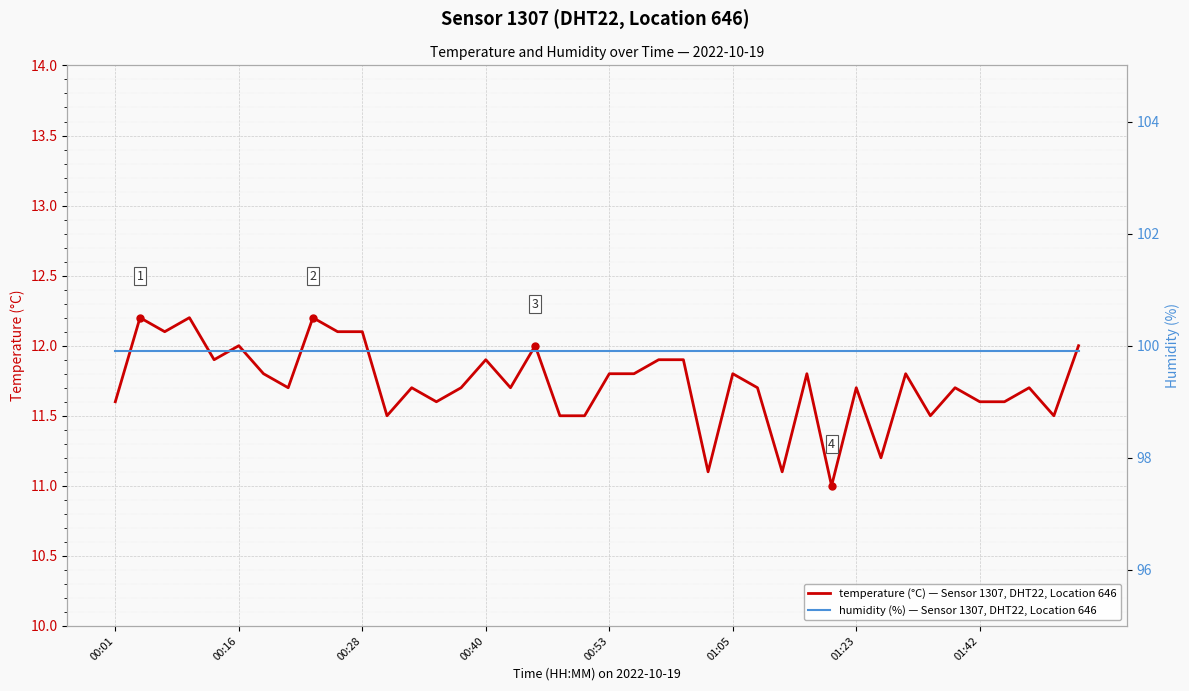

Is it true that temperature (°C) — Sensor 1307, DHT22, Location 646 equals 5.0 at 11?

False